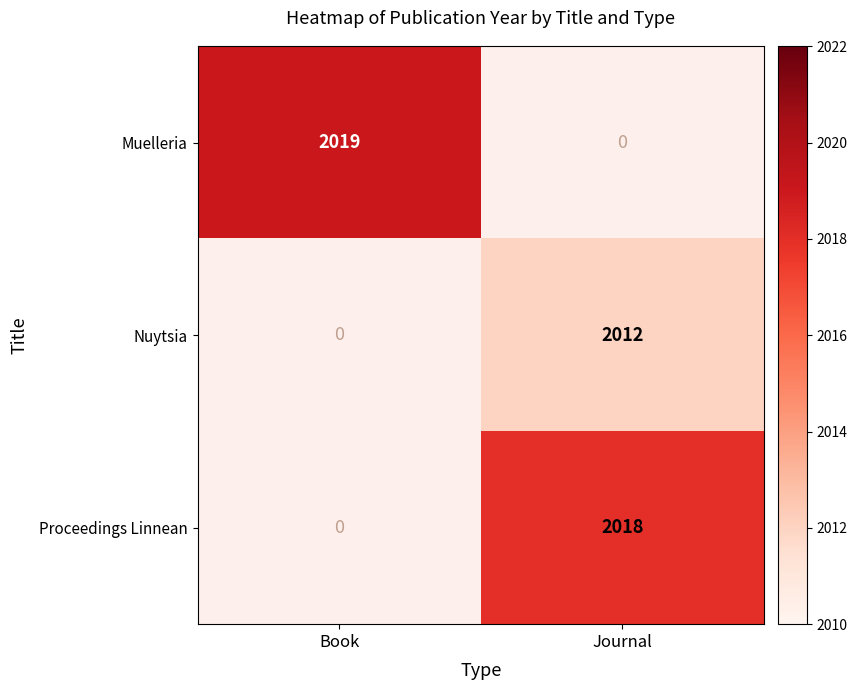

True or false: Muelleria has a value of 2907 at Book.

False